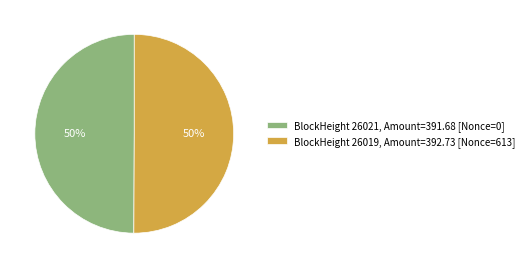

How many slices are in this pie chart?

2